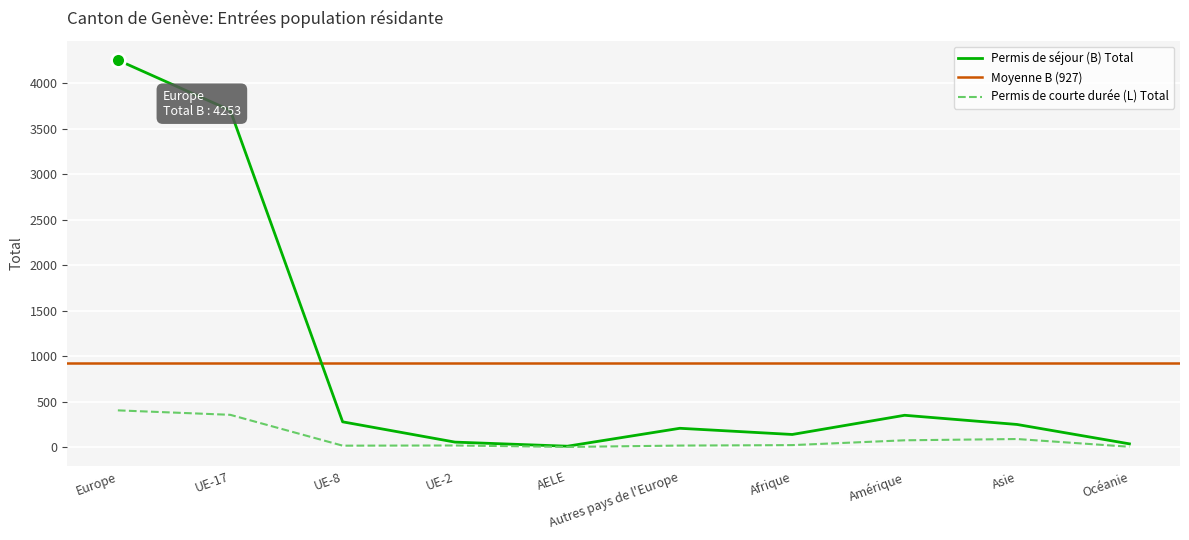

At UE-2, list the series in order from smallest to largest.

Permis de courte durée (L) Total, Permis de séjour (B) Total